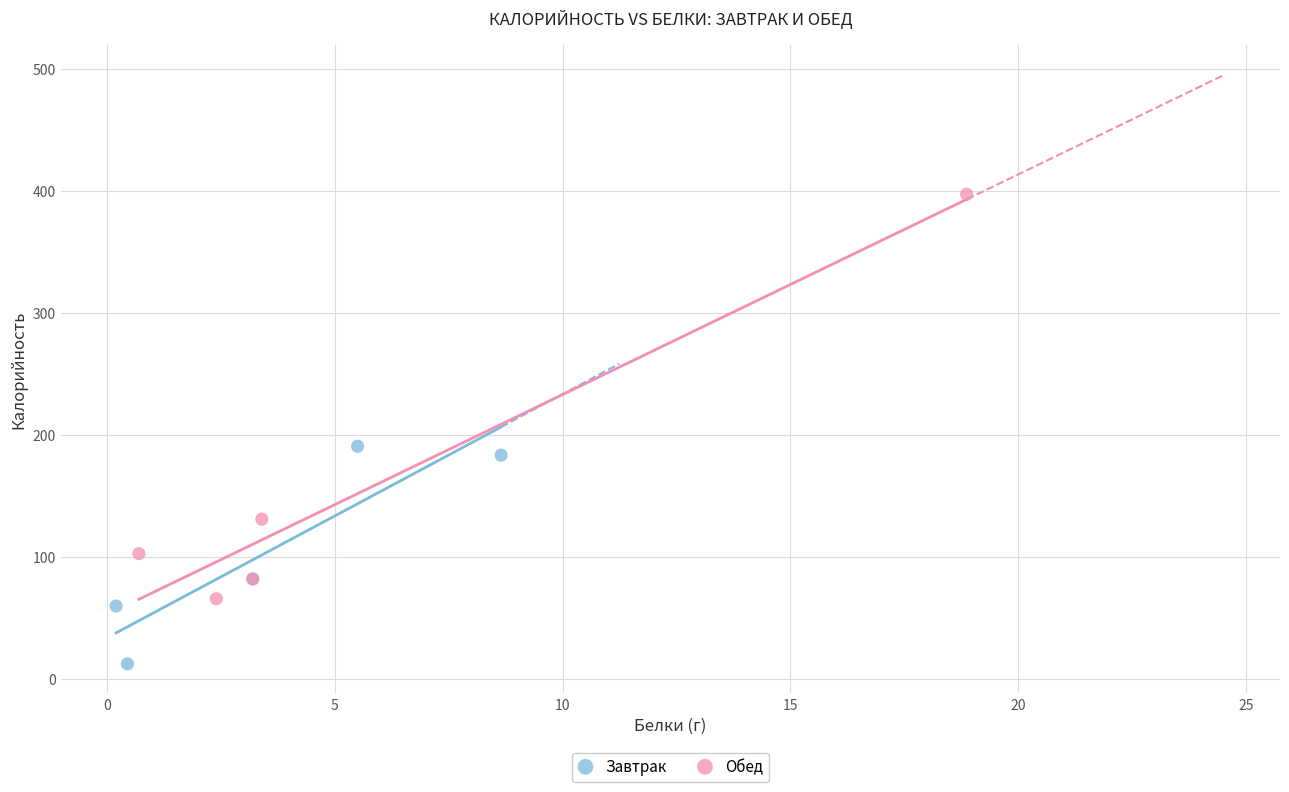

Which series has the largest Y range (max minus min)?

Обед